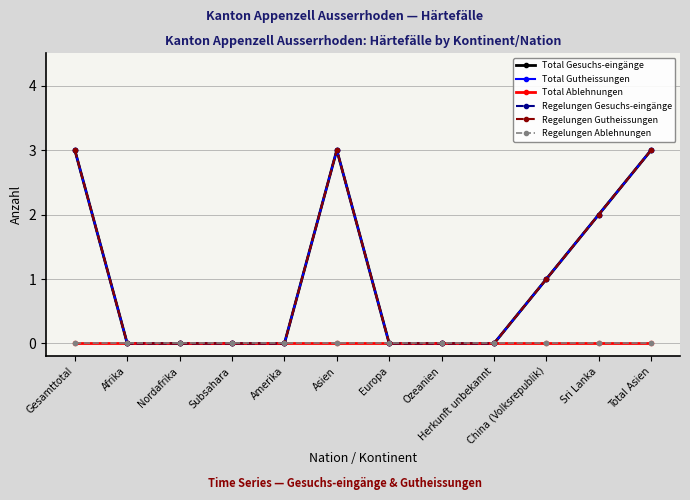

Which series has the largest total across all categories?

Total Gesuchs-eingänge